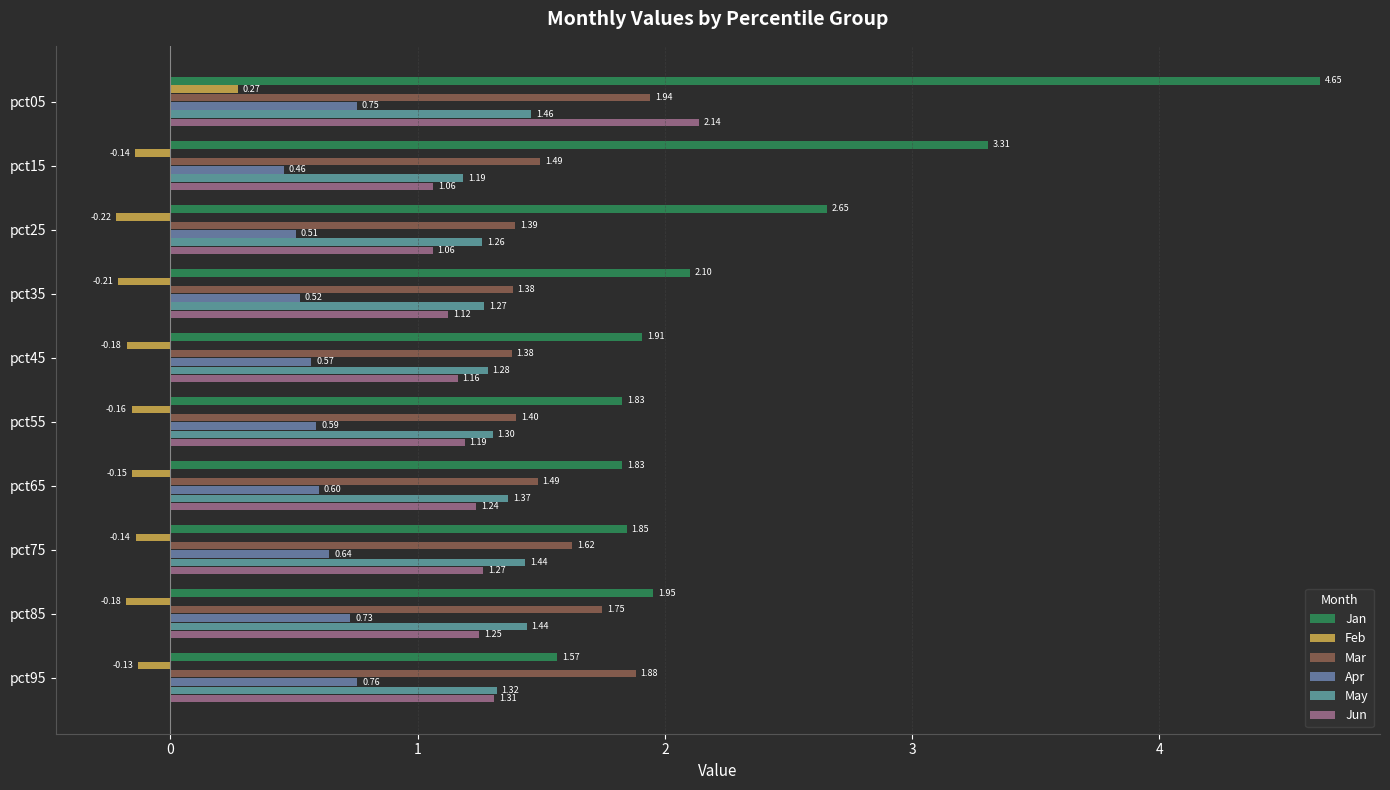

Which series has the largest total across all categories?

Jan